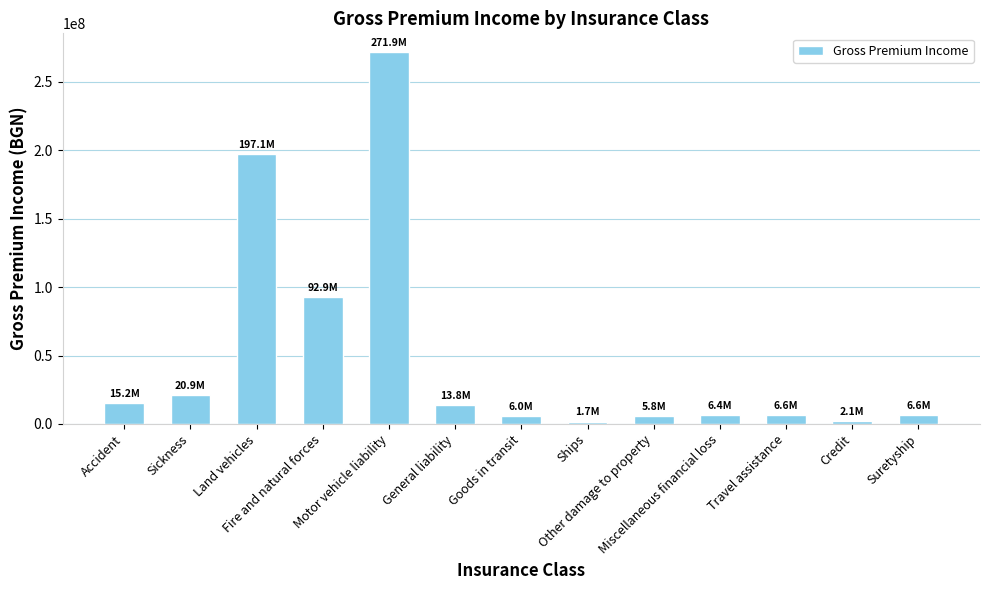

What is the value of the 1st bar from the left?

15157427.8